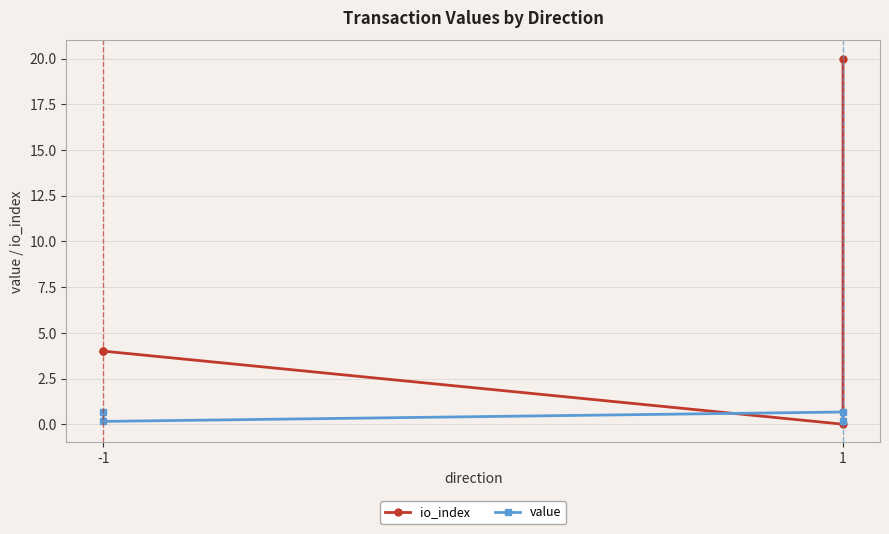

List the series in order of their overall mean, highest first.

io_index, value